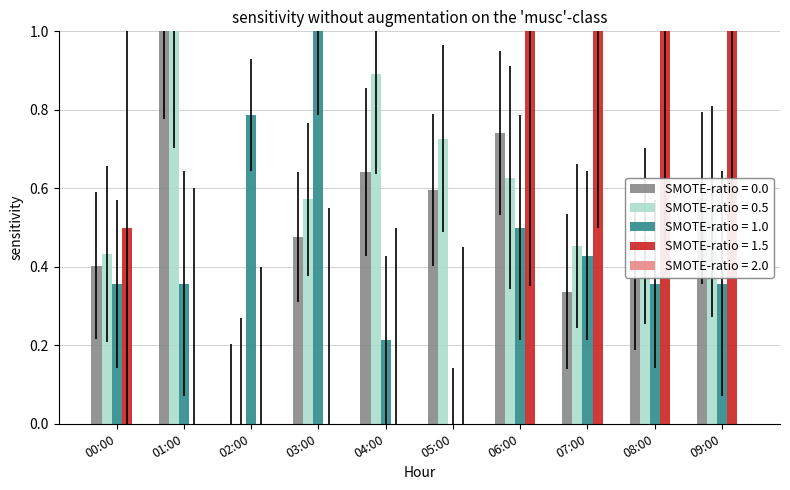

What is the sum of the SMOTE-ratio = 1.0 values at 07:00 and 06:00?

0.9